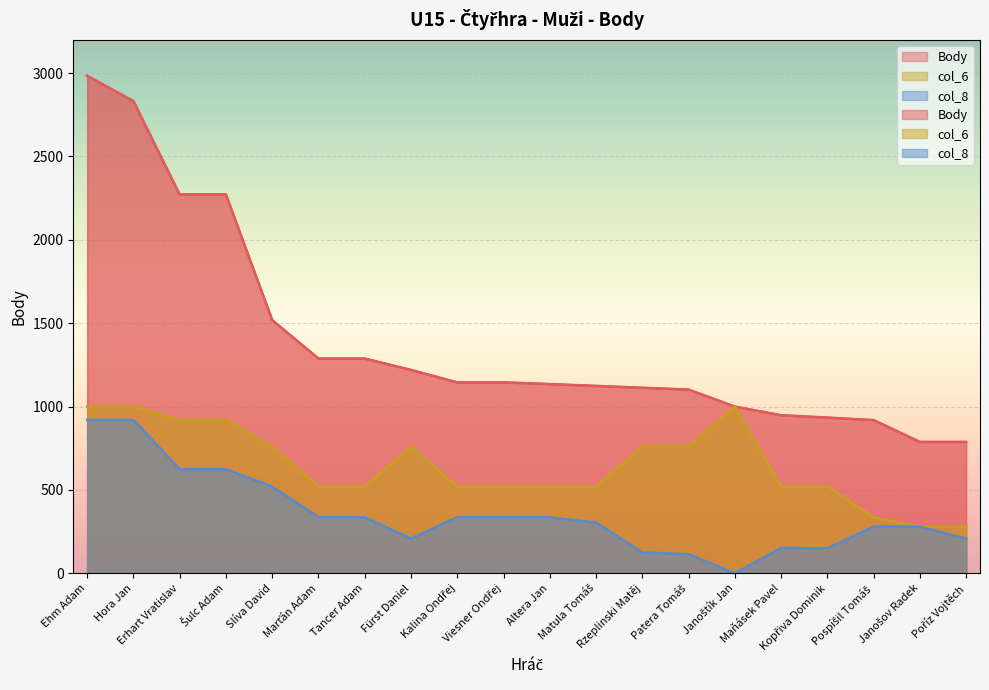

What is the average value of the col_6 series?

647